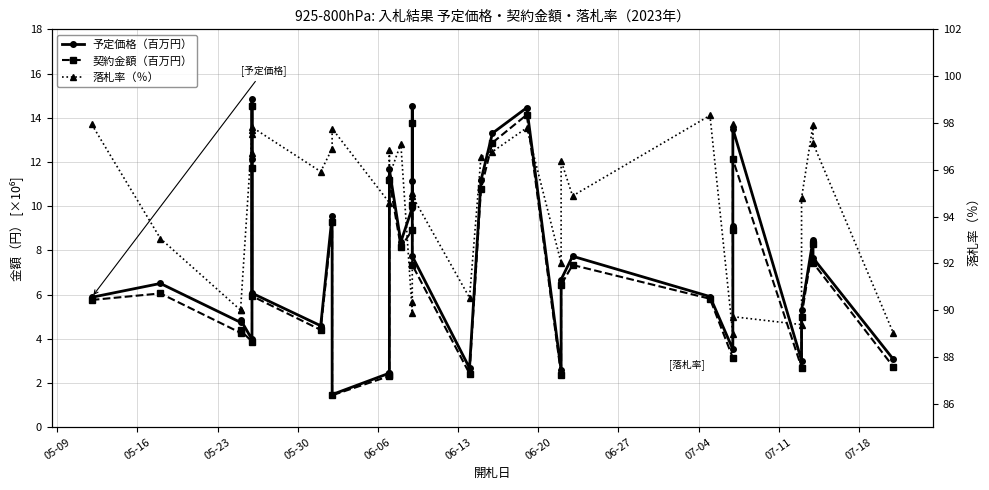

In 落札率（％）, how many points are higher than both neighbors (excluding endpoints)?

11